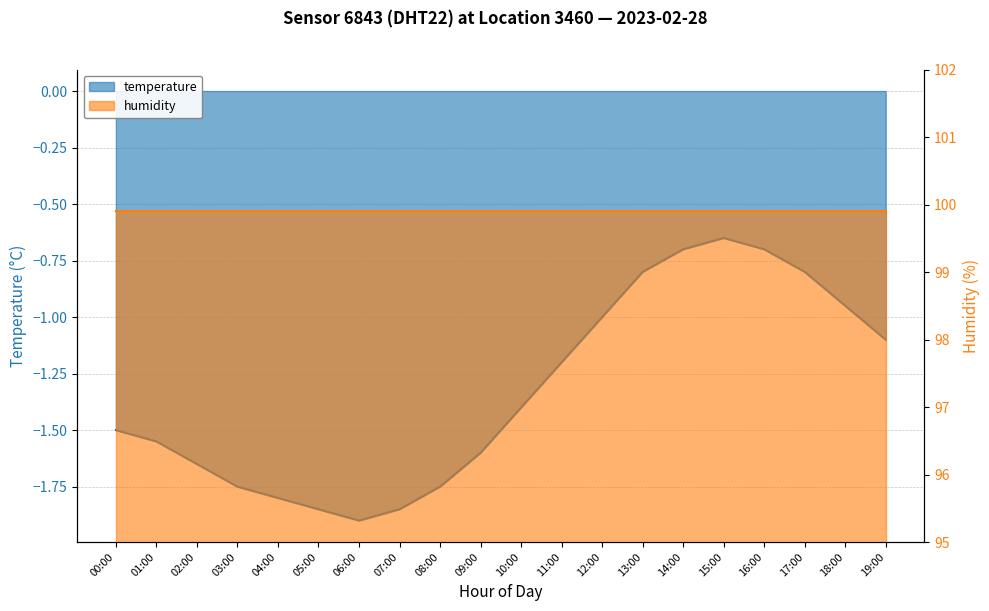

The value at 05:00 is -1.3. True or false?

False